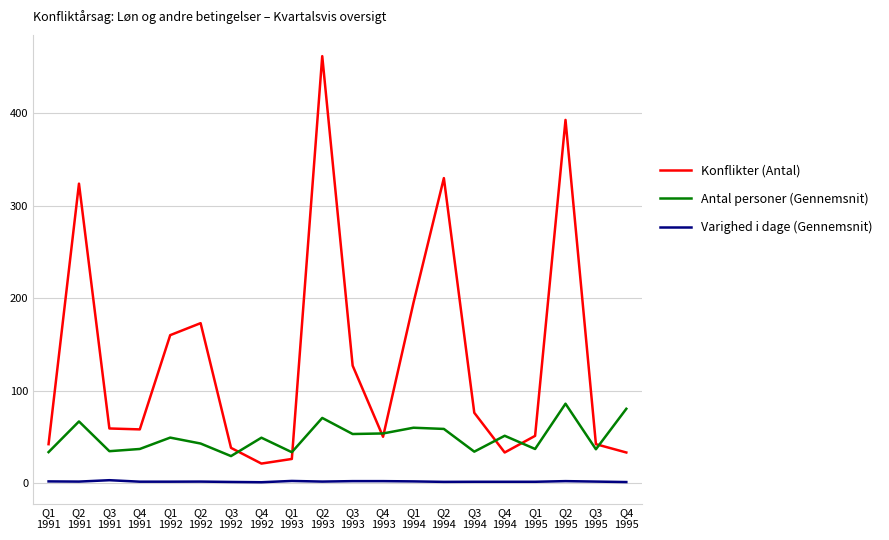

What is the difference between the highest and lowest values at Q1
1993?

31.1